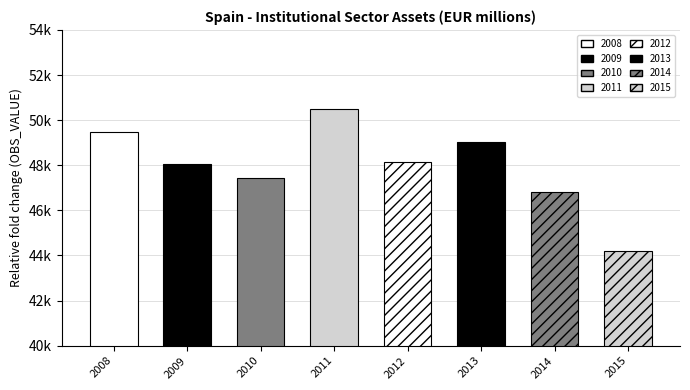

What is the value of the 3rd bar from the left?

47416